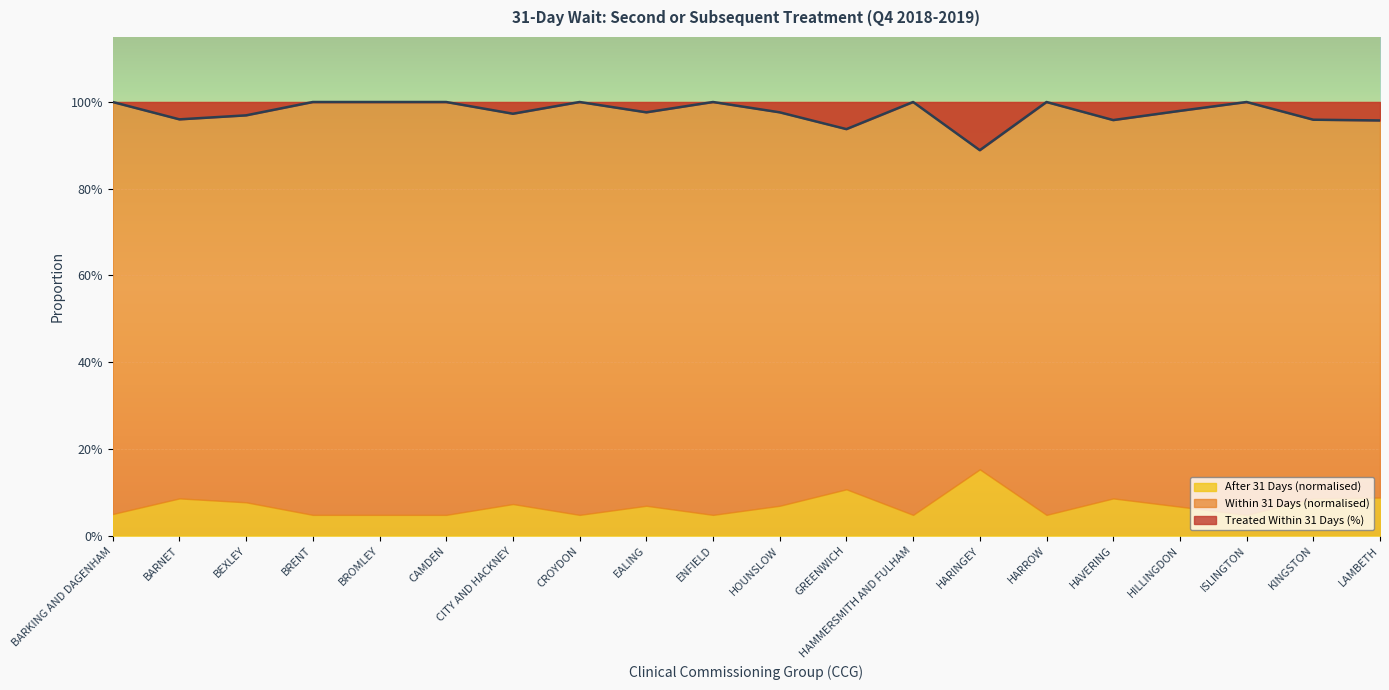

Which series changed the most between NHS CROYDON CCG and NHS HOUNSLOW CCG?

Treated Within 31 Days (%)